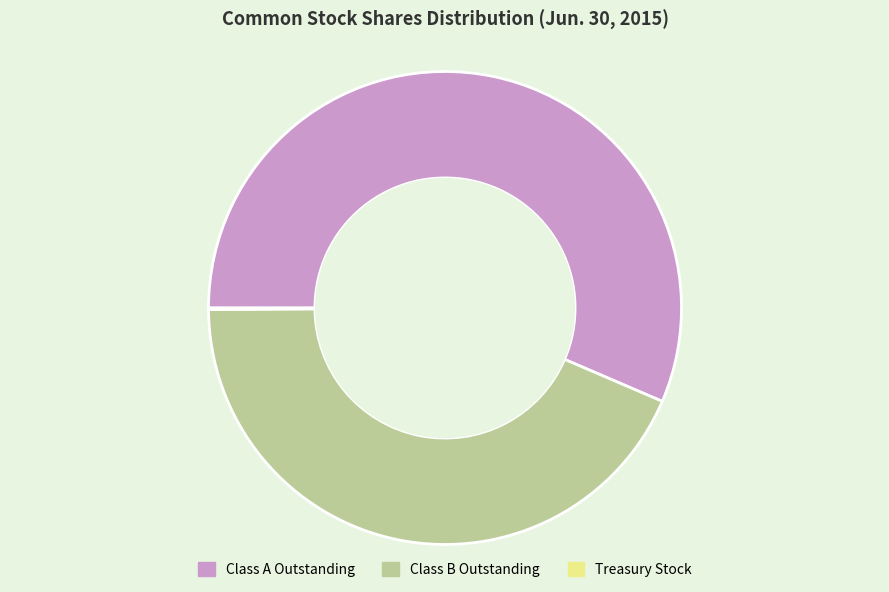

Does any single category account for the majority?

Yes